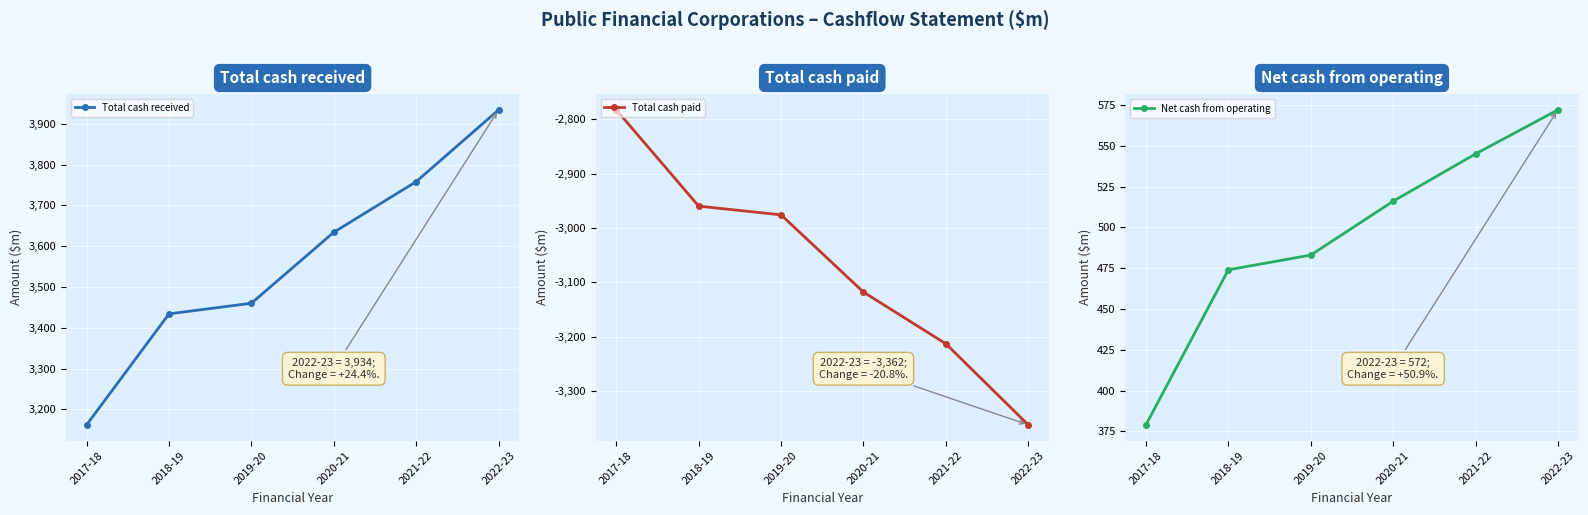

What is the label of the 3rd point from the left?

2019-20